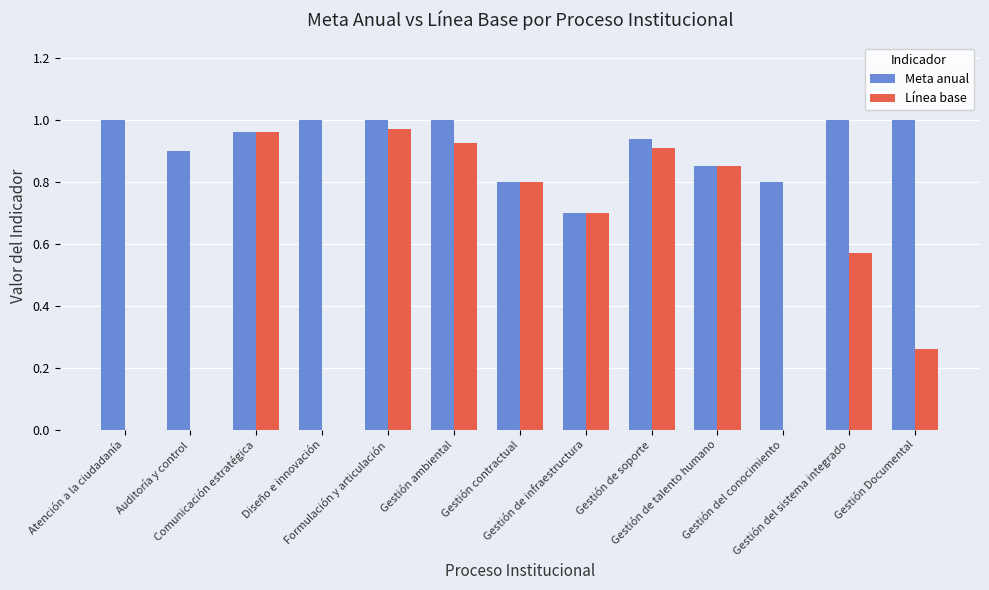

Which series changed the most between Atención a la ciudadanía and Gestión de talento humano?

Línea base